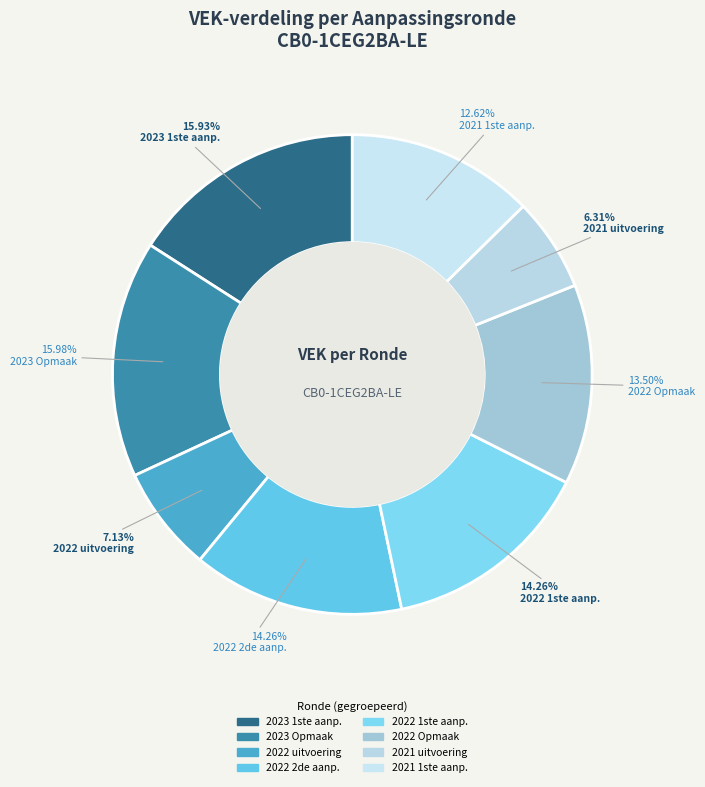

Is there any slice that represents more than half of the pie?

No